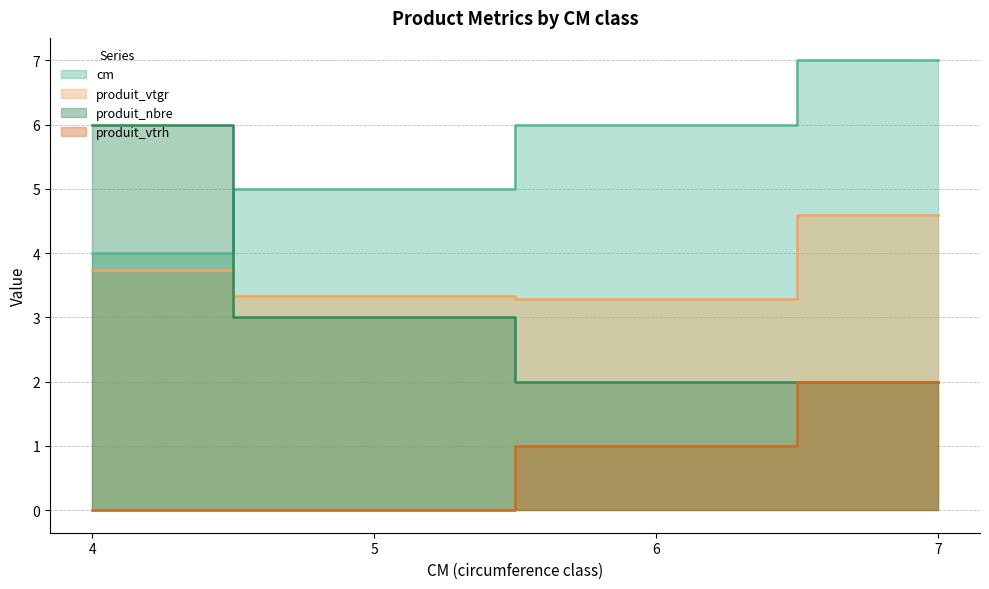

What is the average value of the produit_nbre series?

3.2